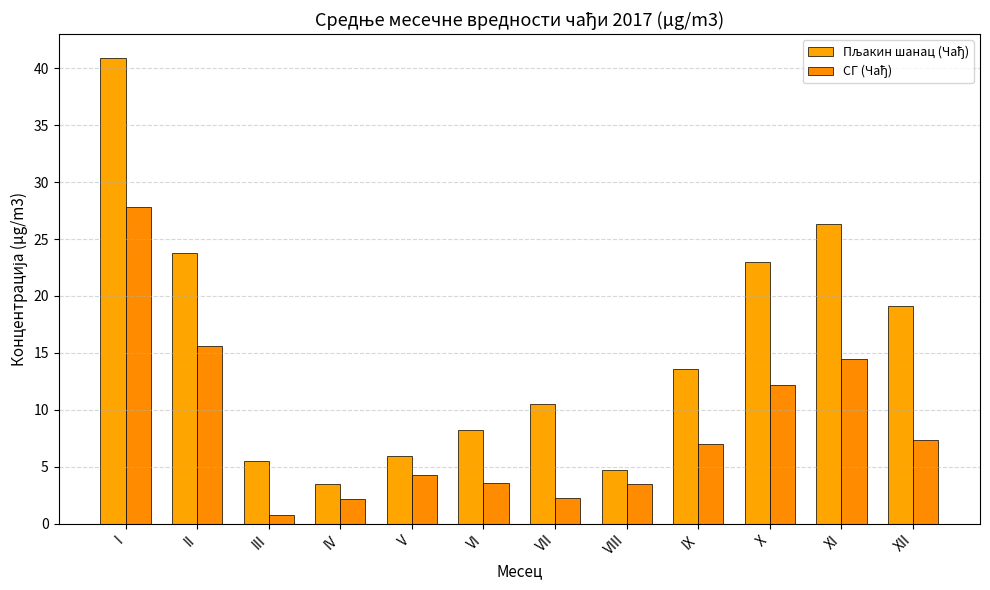

Count the number of categories in the chart.

12